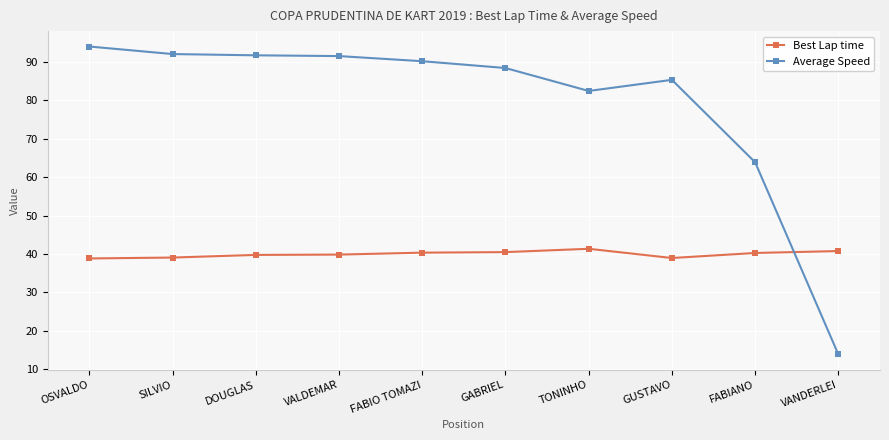

Which category has the lowest value across all series?

VANDERLEI